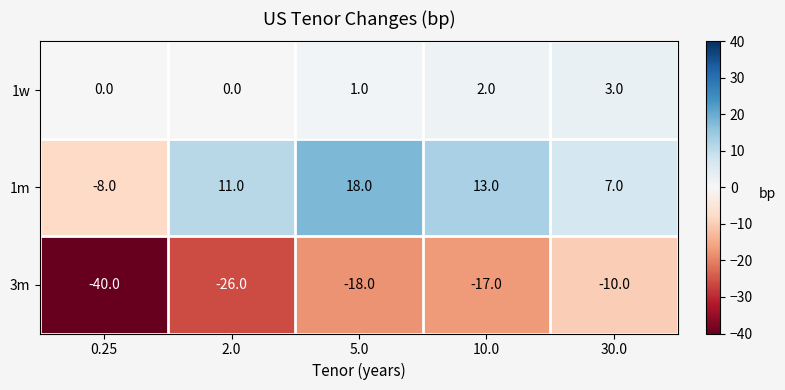

Which series has the largest range (max minus min)?

3m